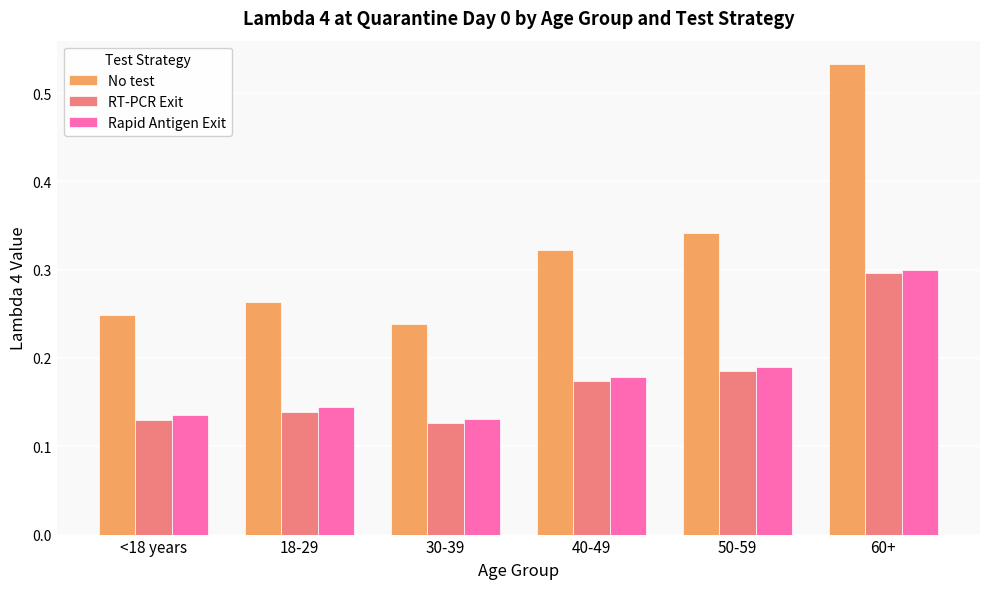

Rank the categories by No test value from lowest to highest.

30-39, <18 years, 18-29, 40-49, 50-59, 60+